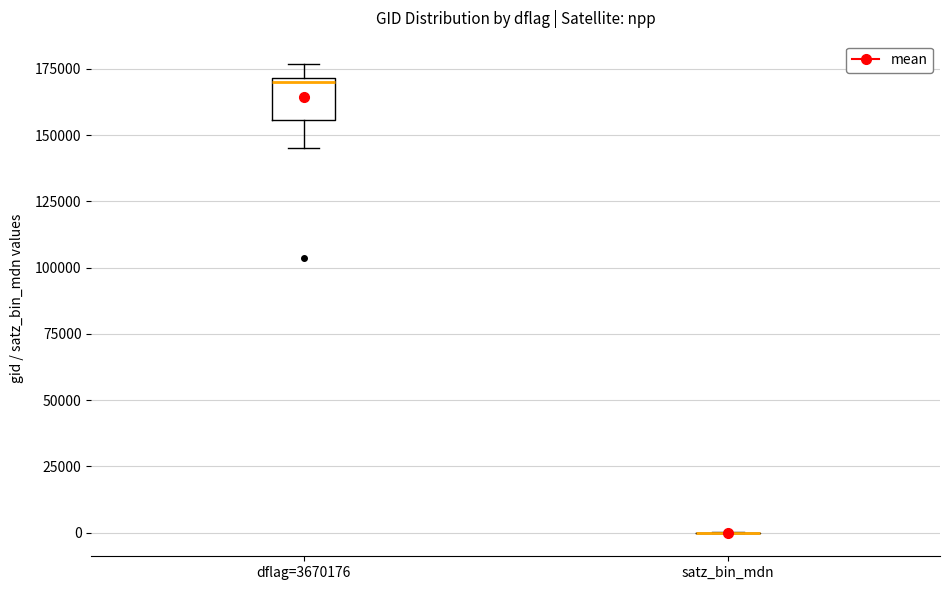

Which box is the tallest, from its lower edge to its upper edge?

dflag=3670176